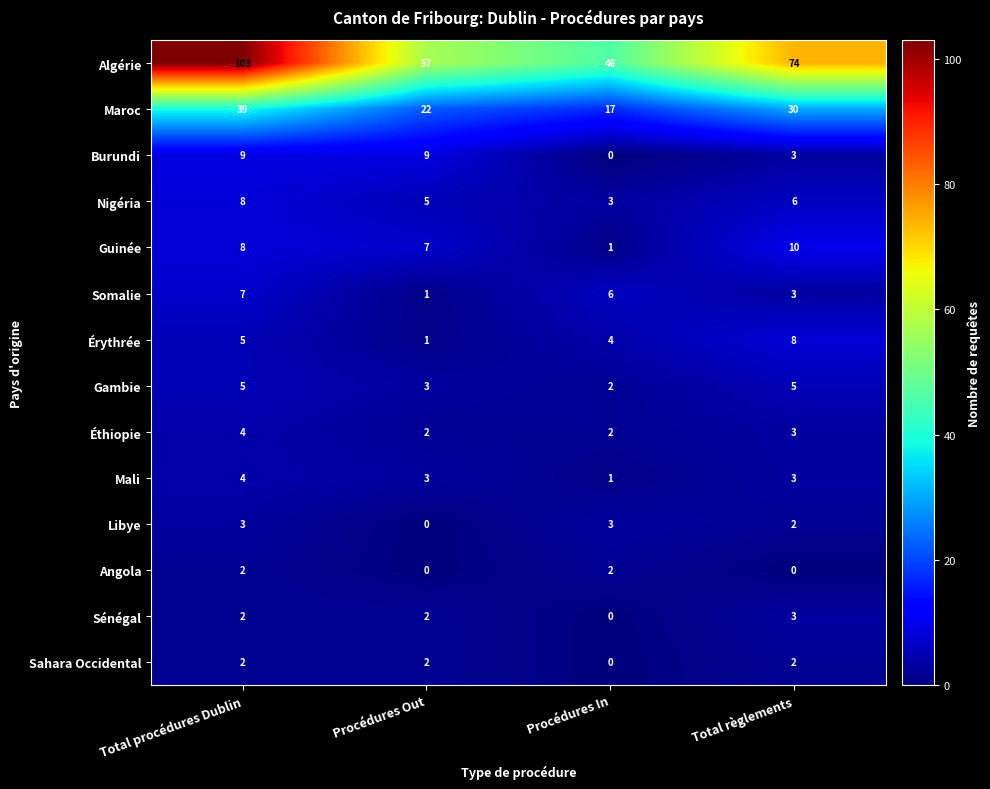

True or false: Gambie has a value of 3 at Procédures In.

False